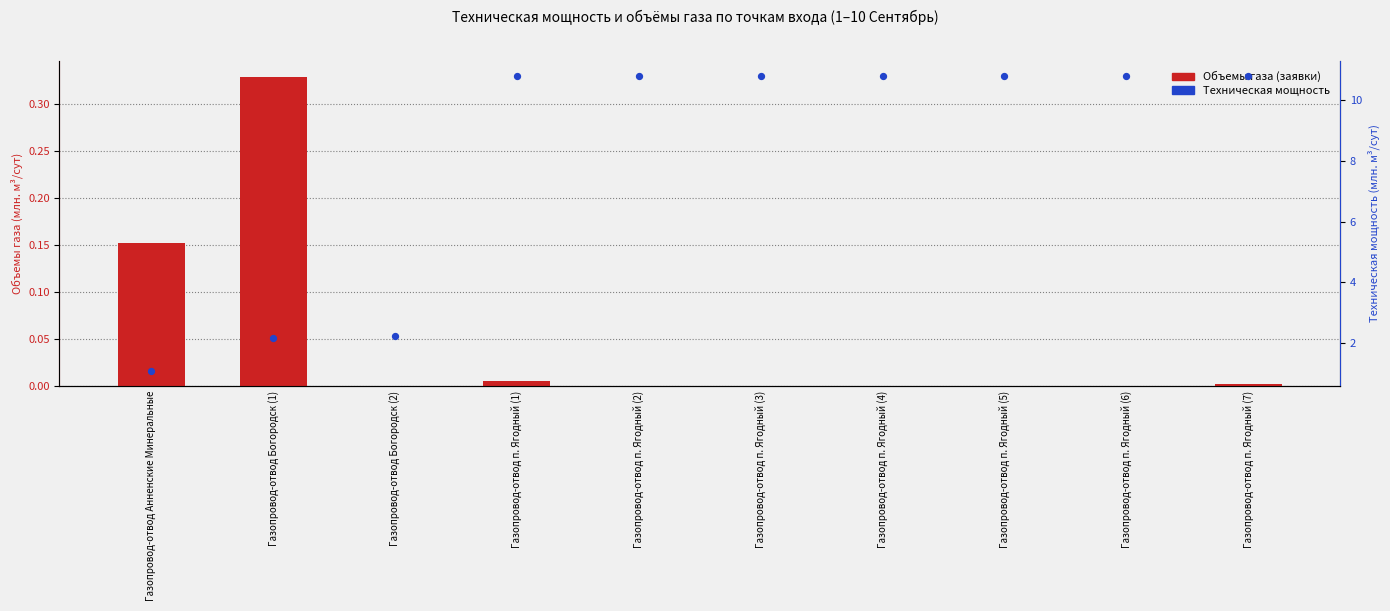

Which series contains the highest Y value?

Техническая мощность